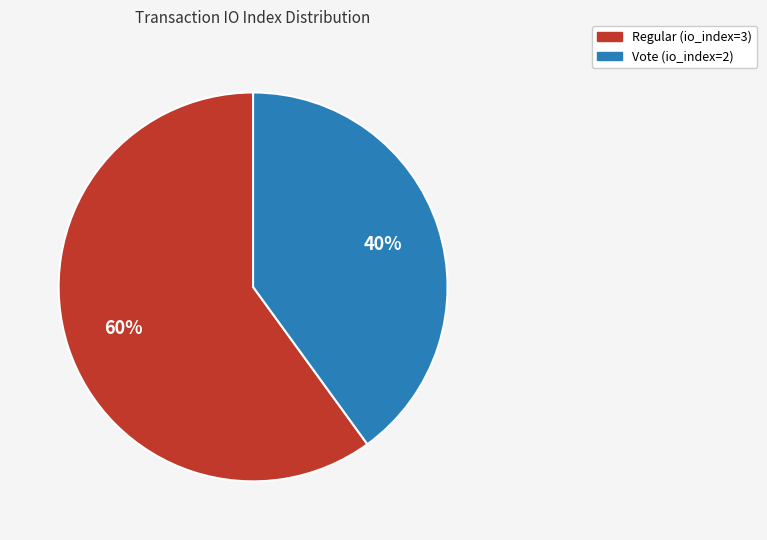

Rank the categories by value from lowest to highest.

Vote (io_index=2), Regular (io_index=3)